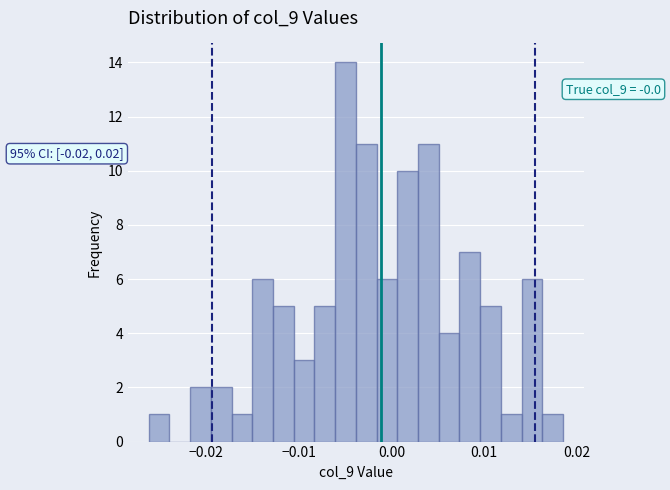

Read against the x-axis, roughly where is the centre of the tallest bar?

-0.005